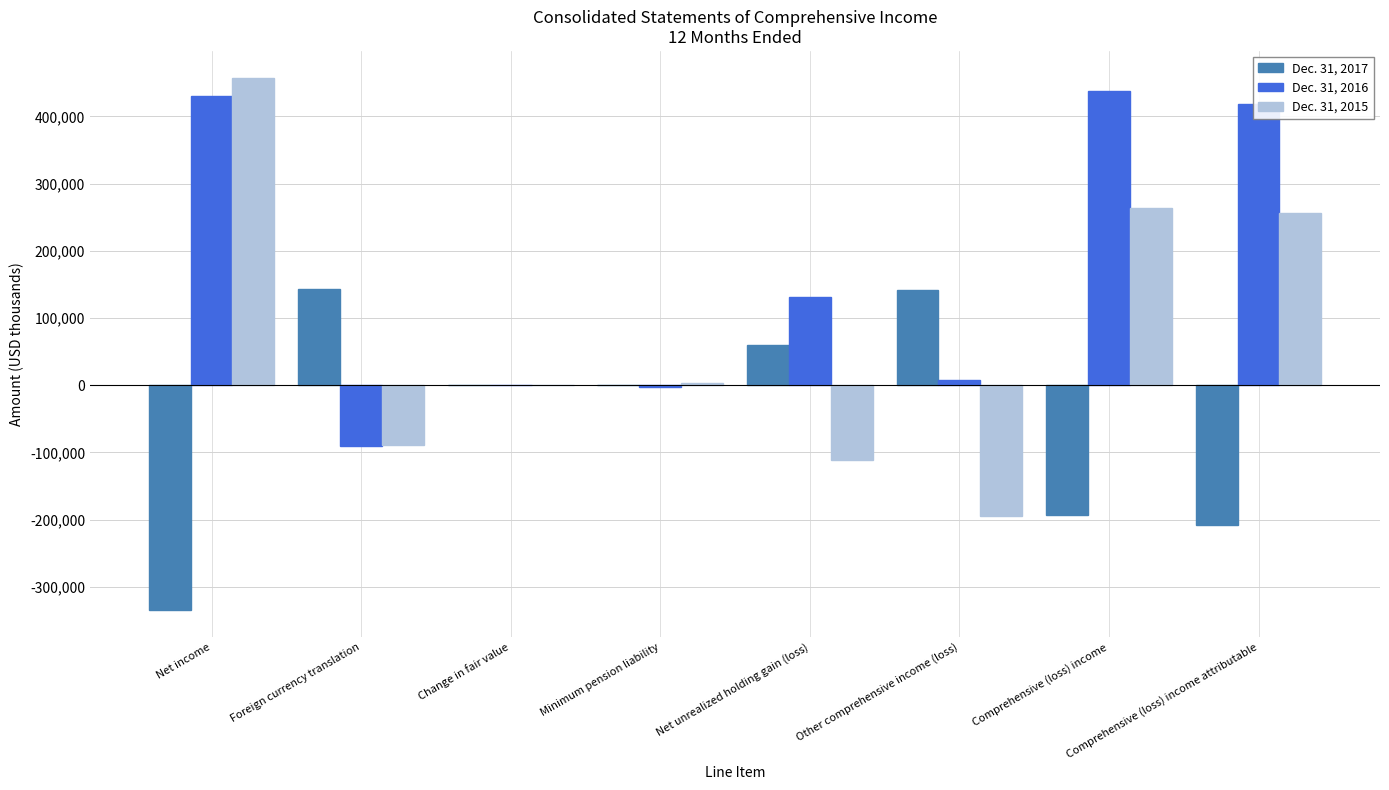

Between Net unrealized holding gain (loss) and Comprehensive (loss) income attributable, which series saw the biggest shift?

Dec. 31, 2015